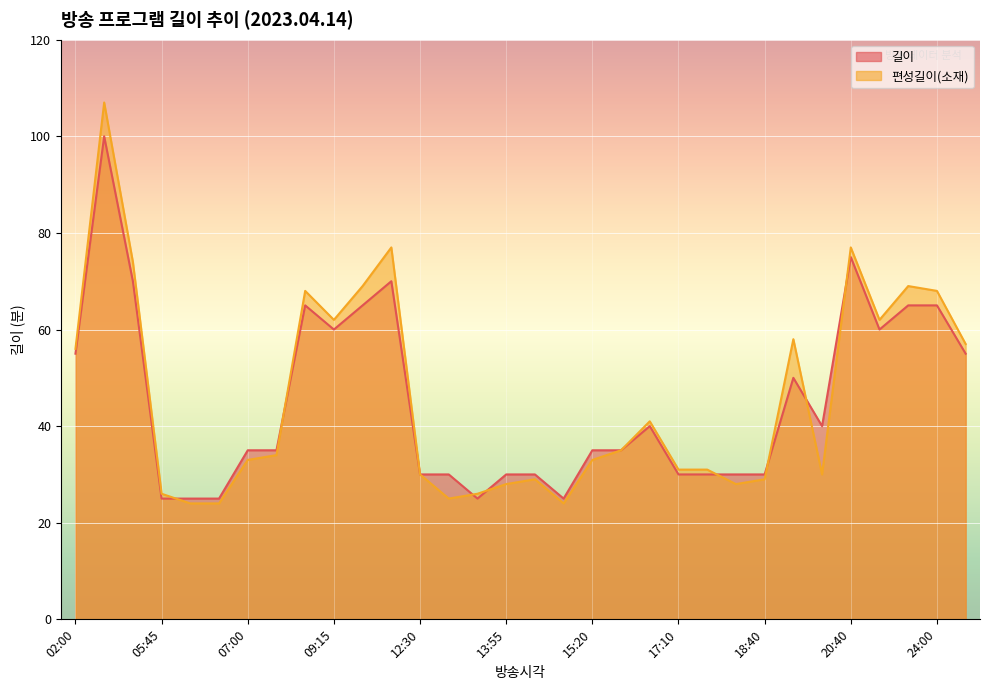

True or false: 길이 has more than 2 interior local peaks.

True